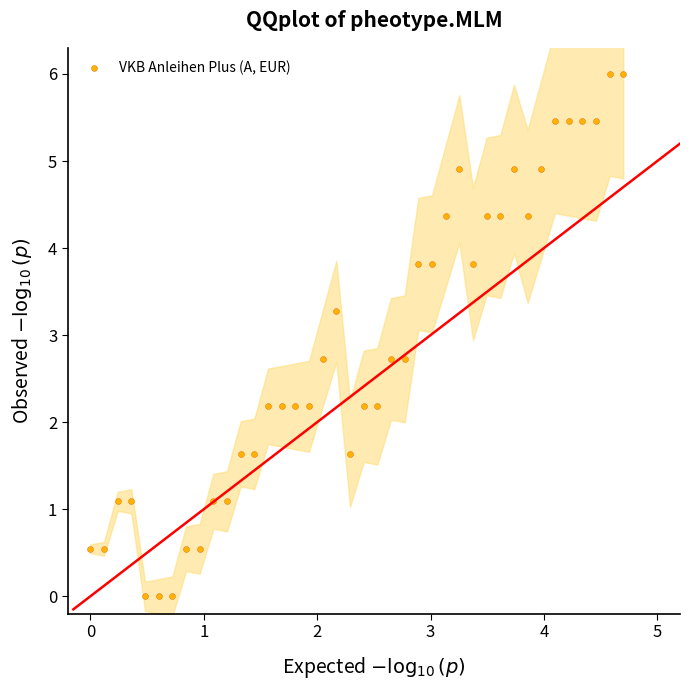

What is the range of Y values (max minus min)?

6.0